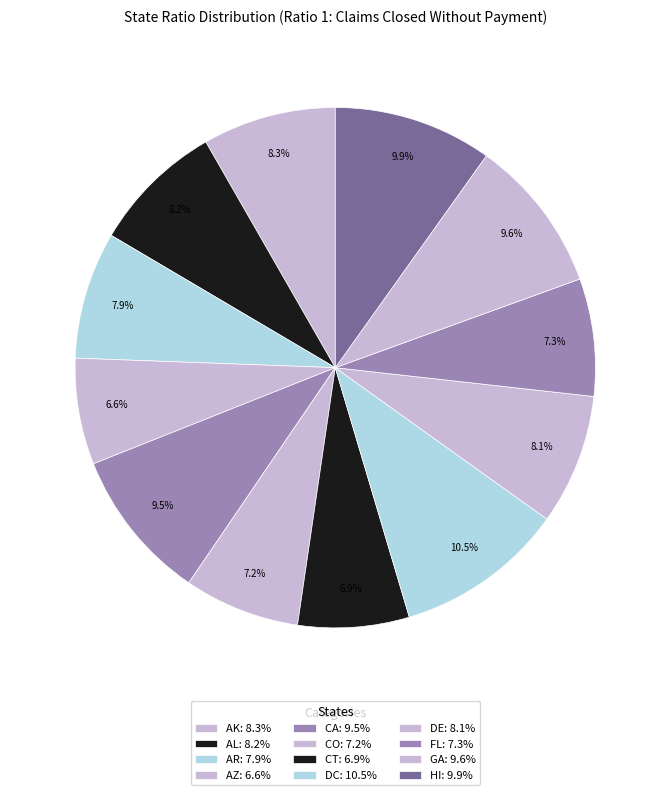

How many segments does this pie chart have?

12